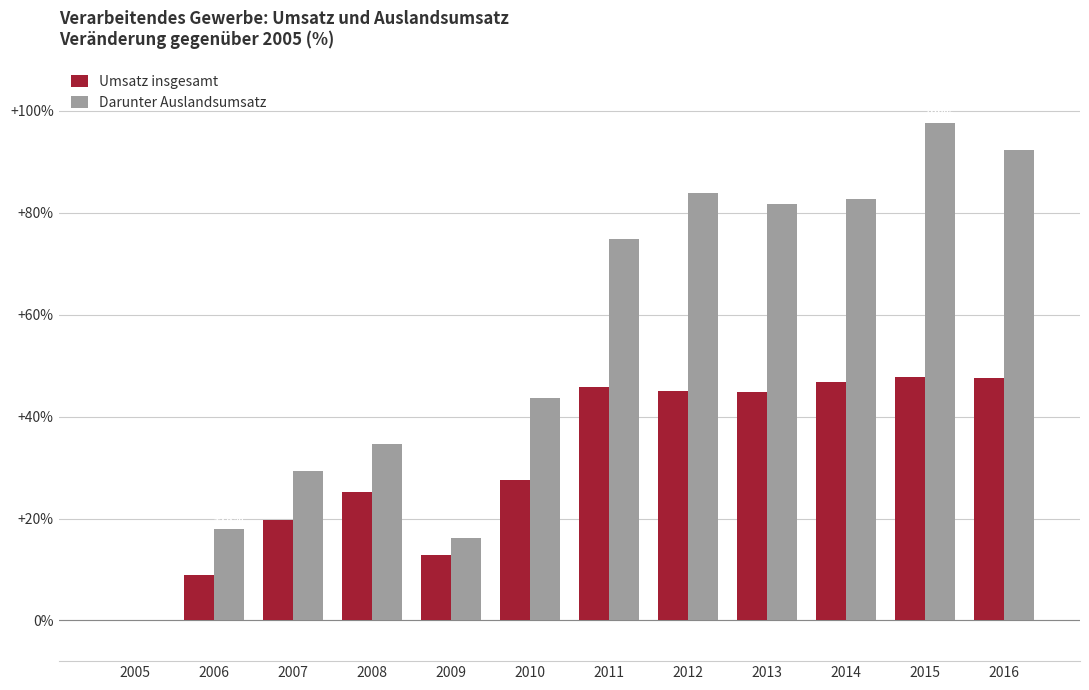

What is the maximum value shown in the chart?

97.6